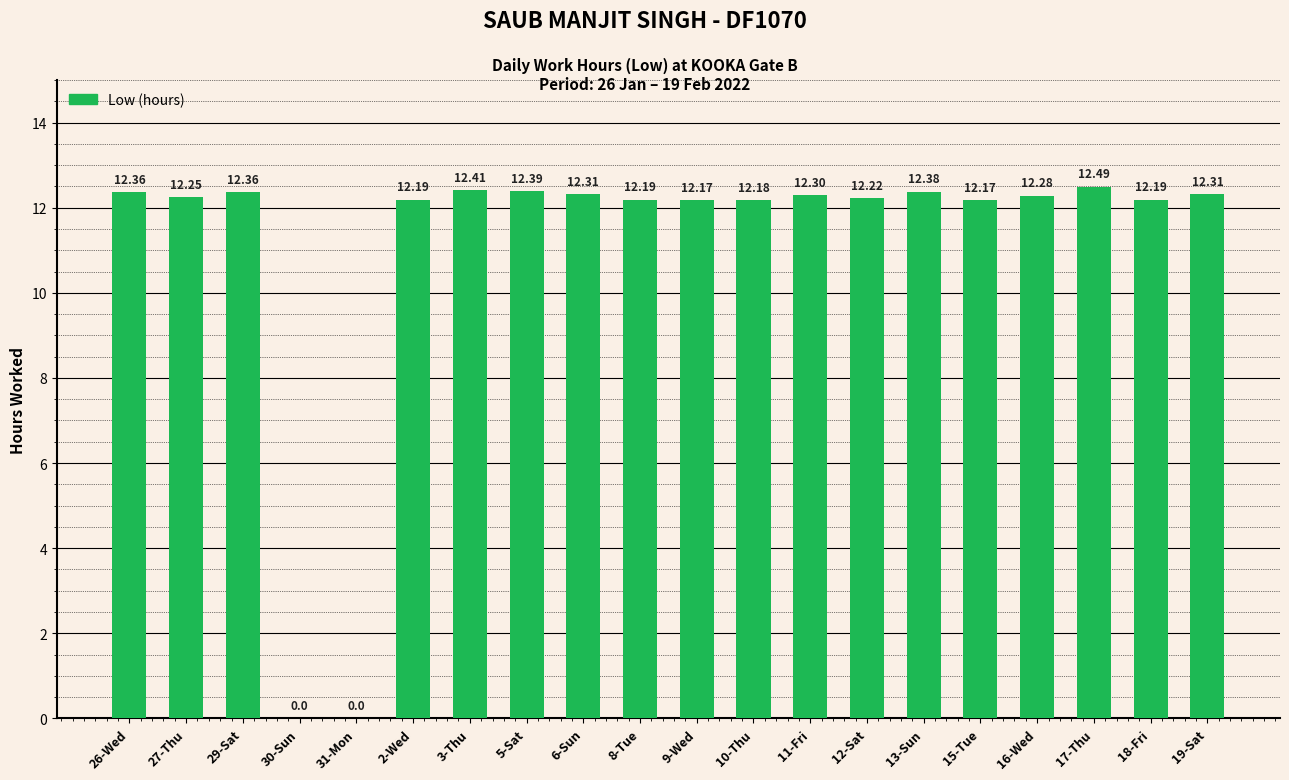

Are the bars horizontal?

No